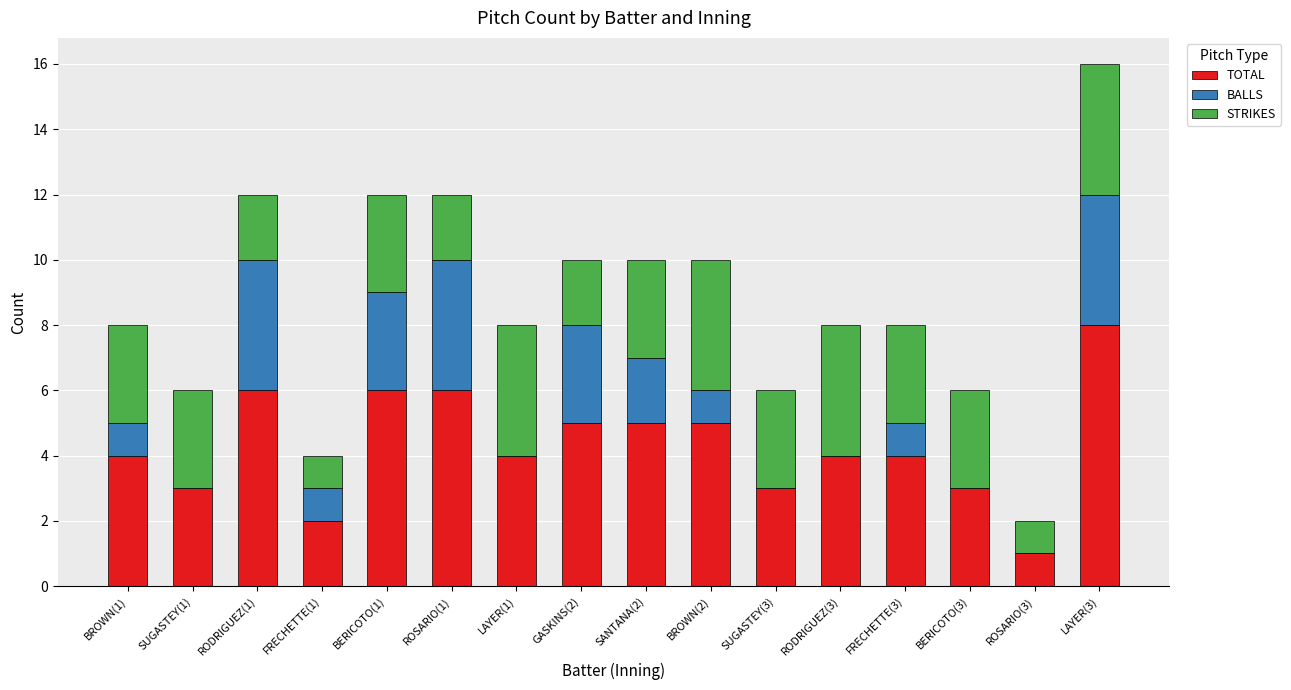

At which category is the sum across all series the highest?

LAYER(3)